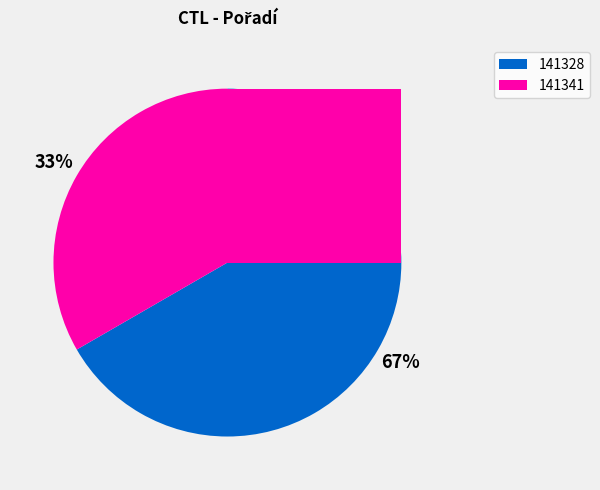

To the nearest percent, what portion does 141341 represent?

33%